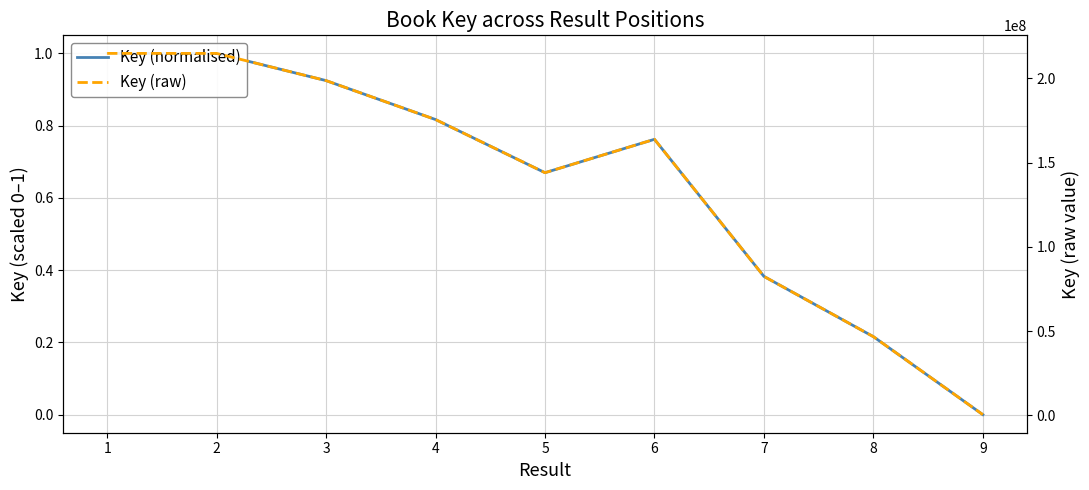

At which label does Key (raw) first exceed 163838633?

1